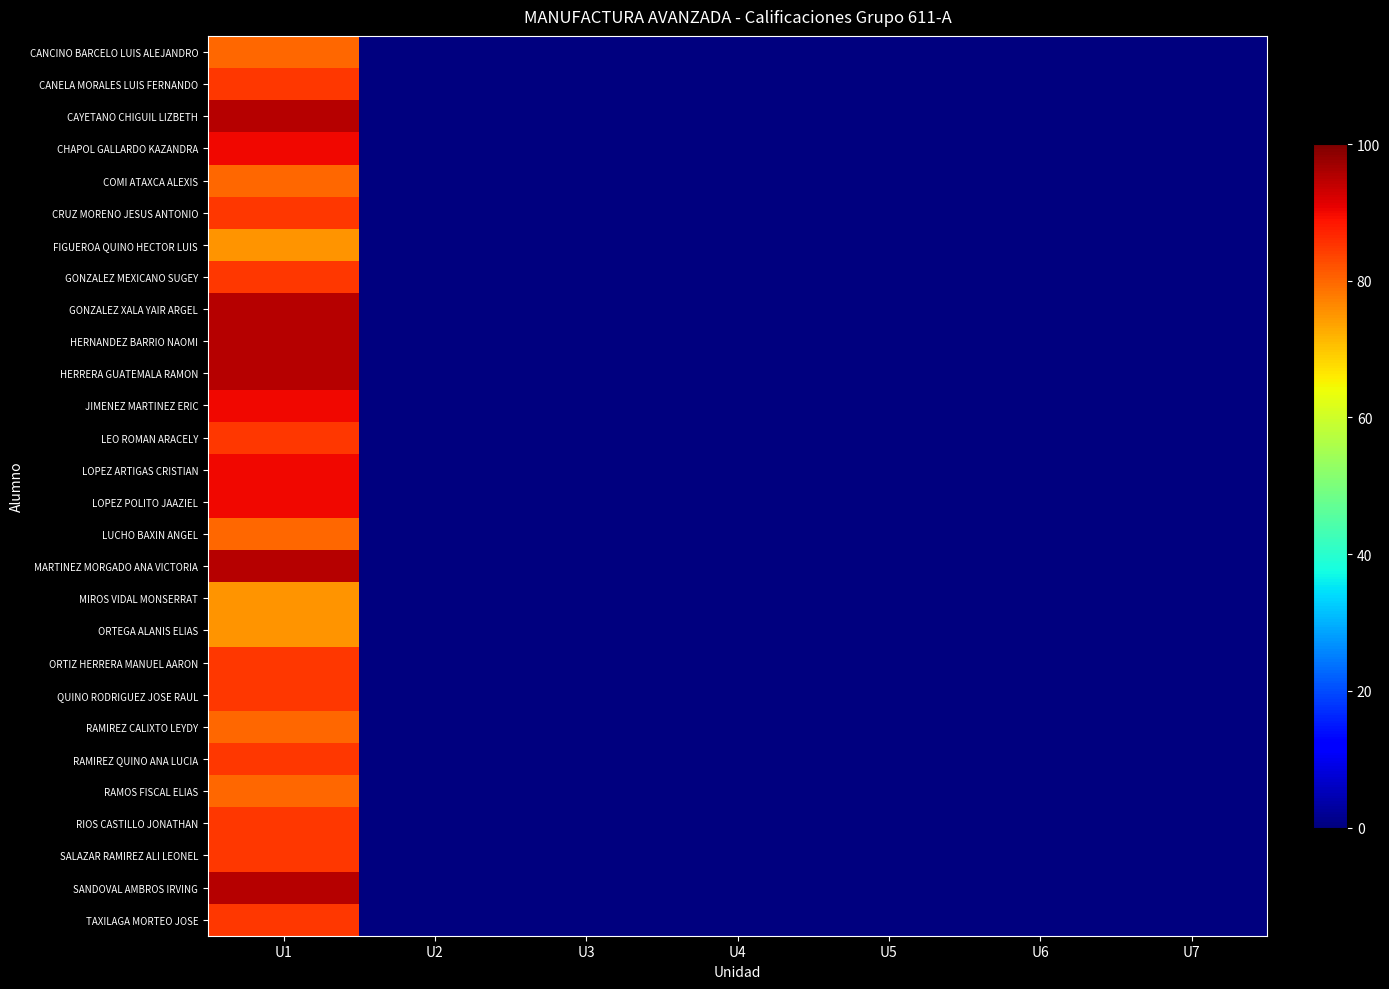

What is the spread (max minus min) of values at U1?

20